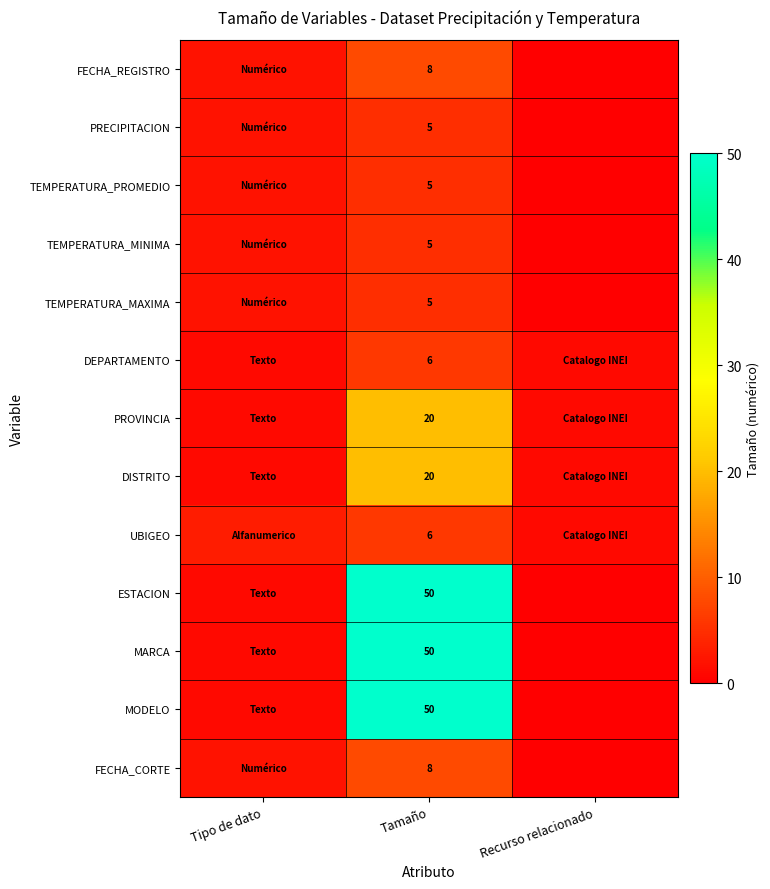

What is the total value across all series at Tamaño?

238